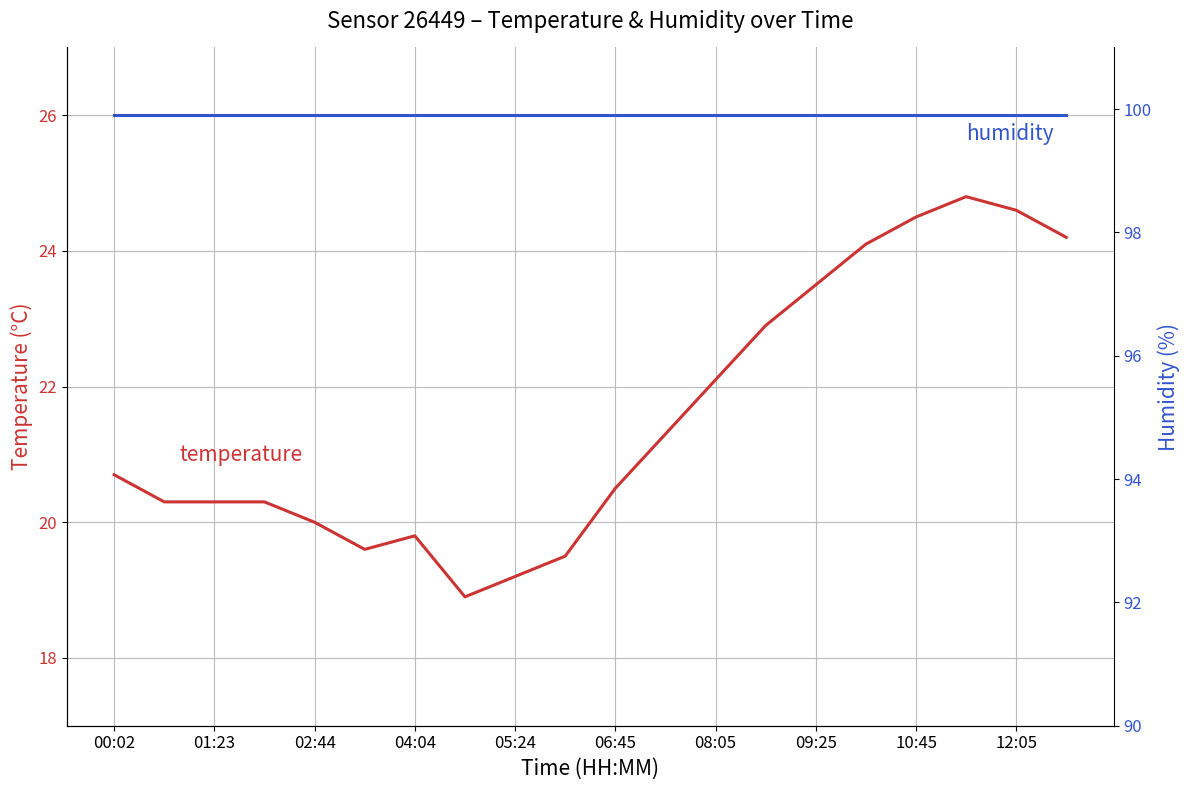

What is the difference between the highest and lowest values at 09:25?

76.4